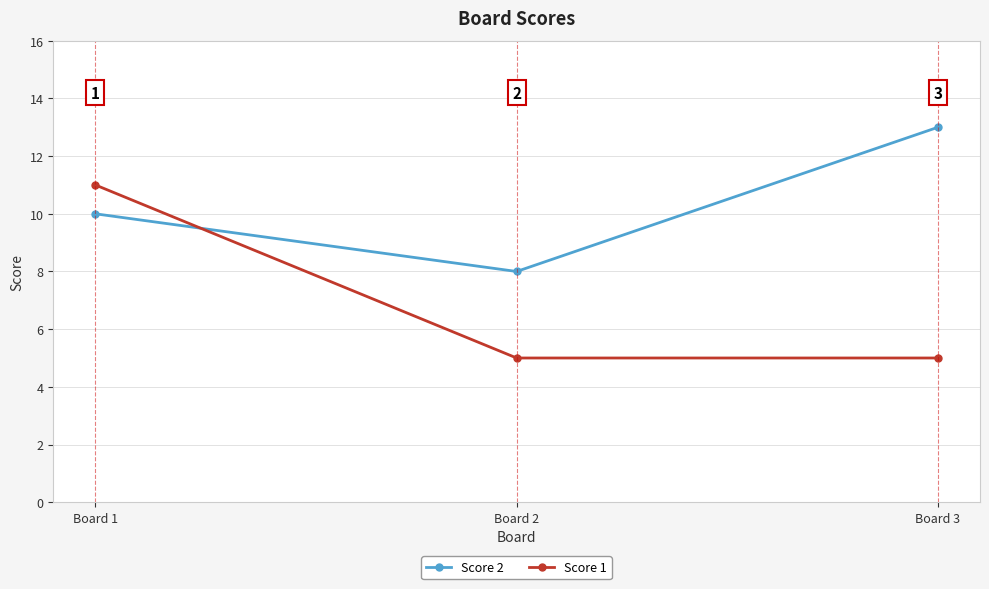

What is the difference between the highest and lowest values at Board 2?

3